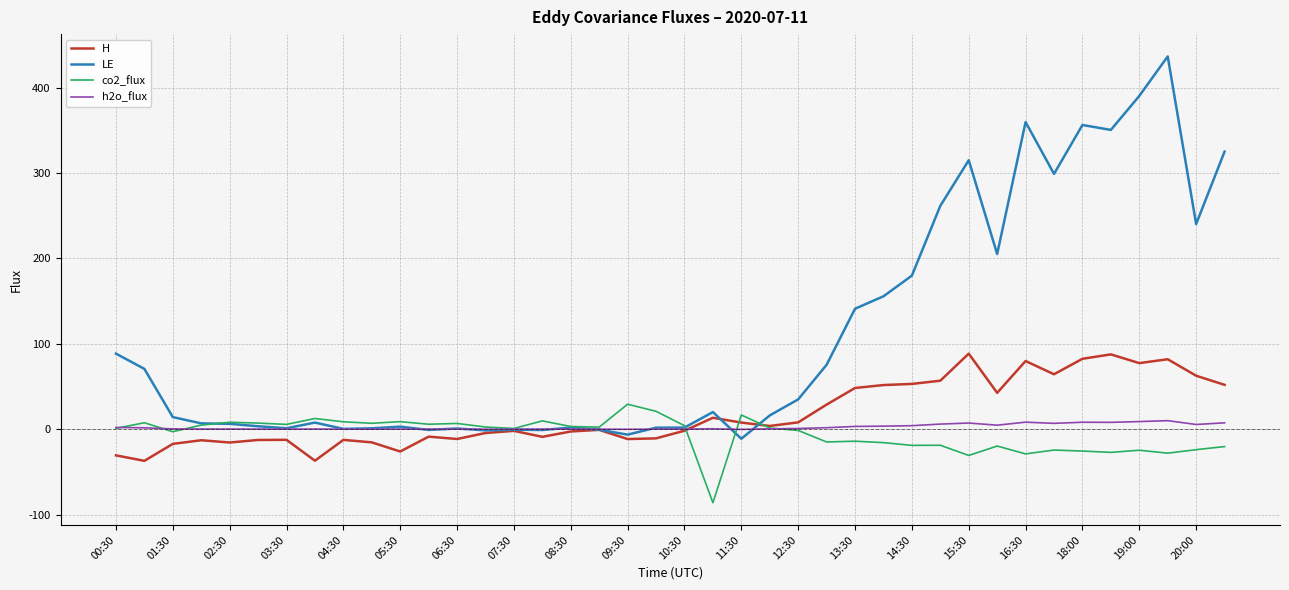

What is the minimum value for co2_flux?

-86.2